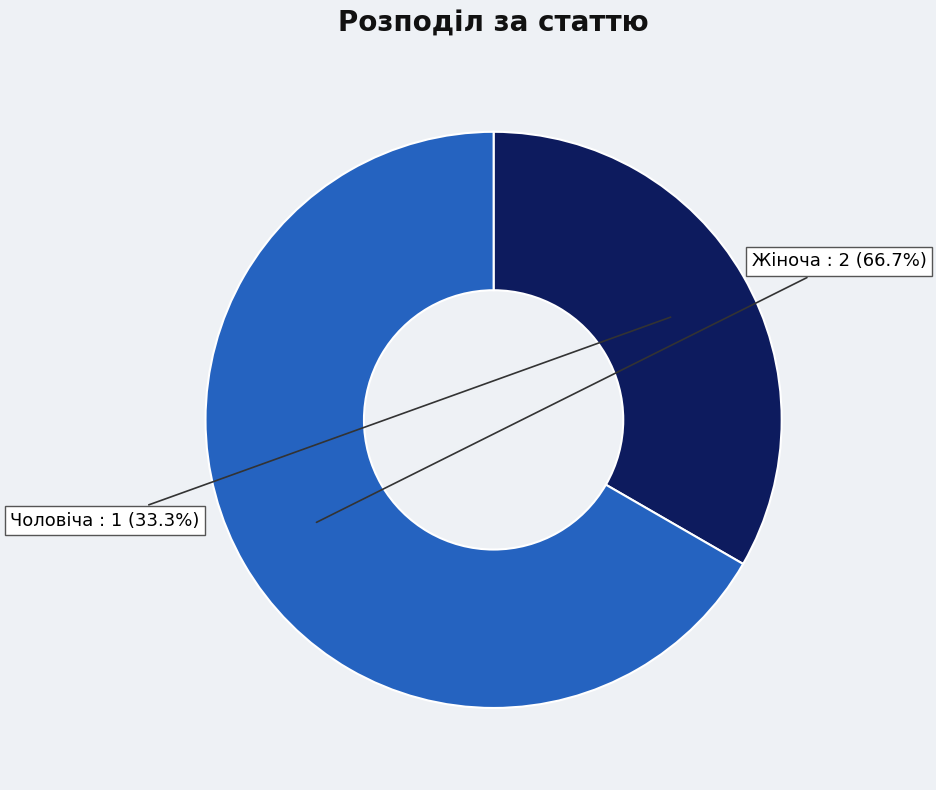

To the nearest percent, what is the difference between the Чоловіча and Жіноча slice percentages?

33%